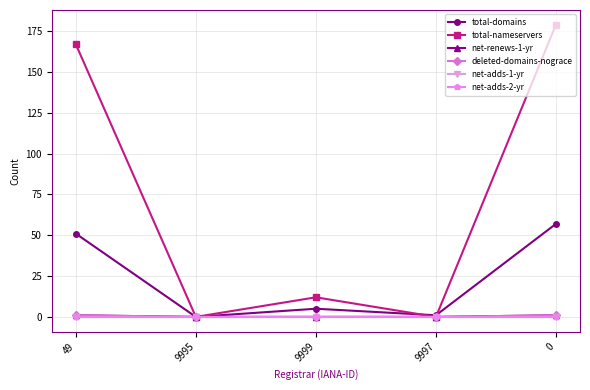

At which category does the chart reach its minimum across all series?

9995